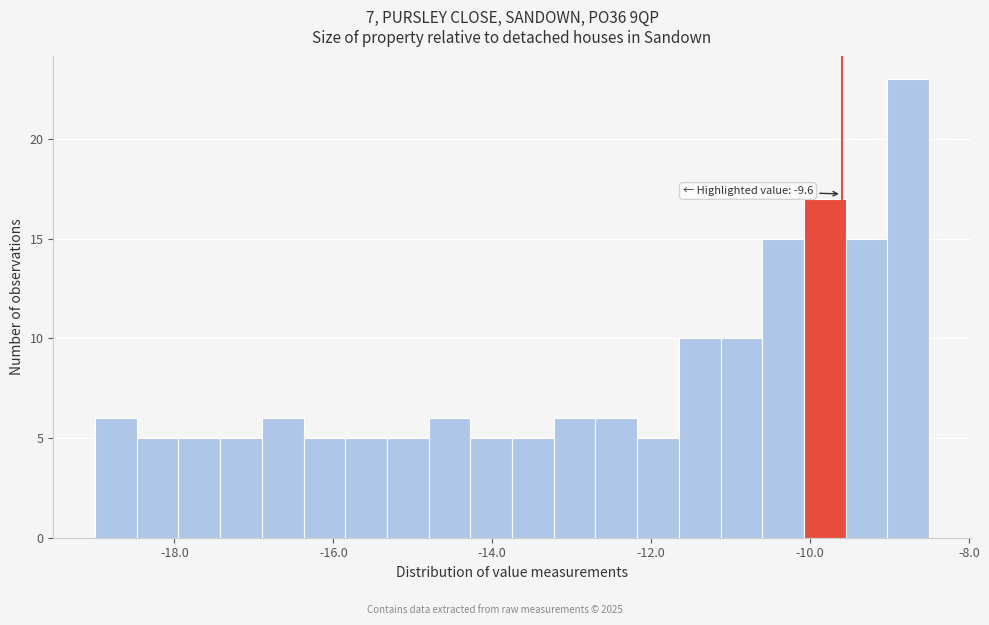

Around what value on the x-axis is the tallest bar? Give the approximate position of its centre, as read against the axis.

-8.8